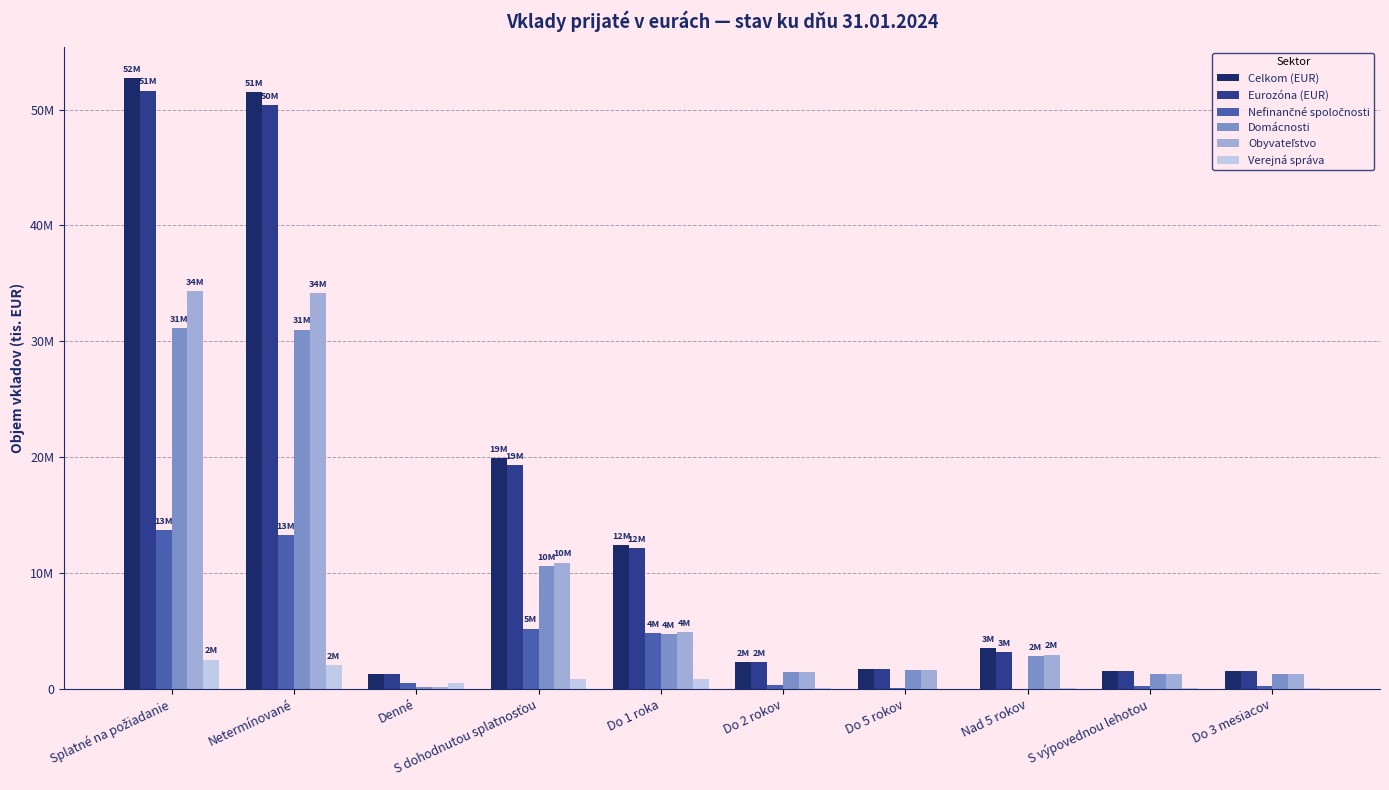

Is it true that Eurozóna (EUR) equals 2638069 at Do 5 rokov?

False